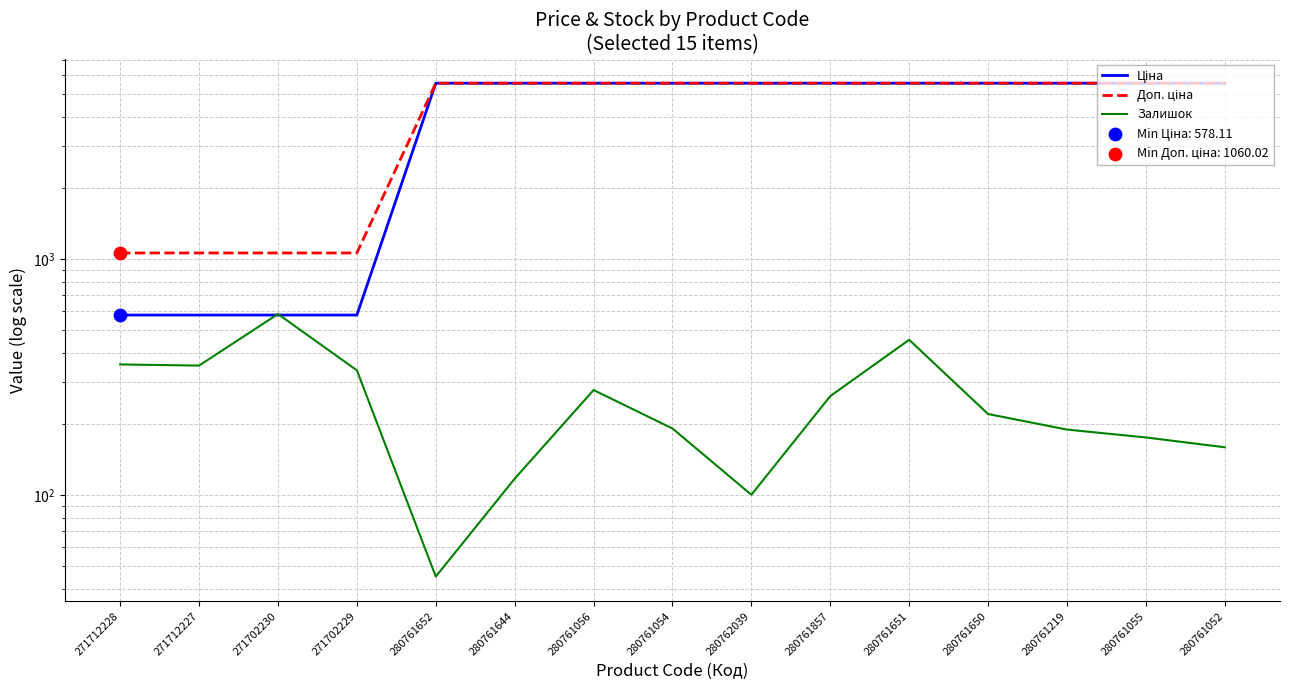

What is the total value across all series at 280761650?

11340.7